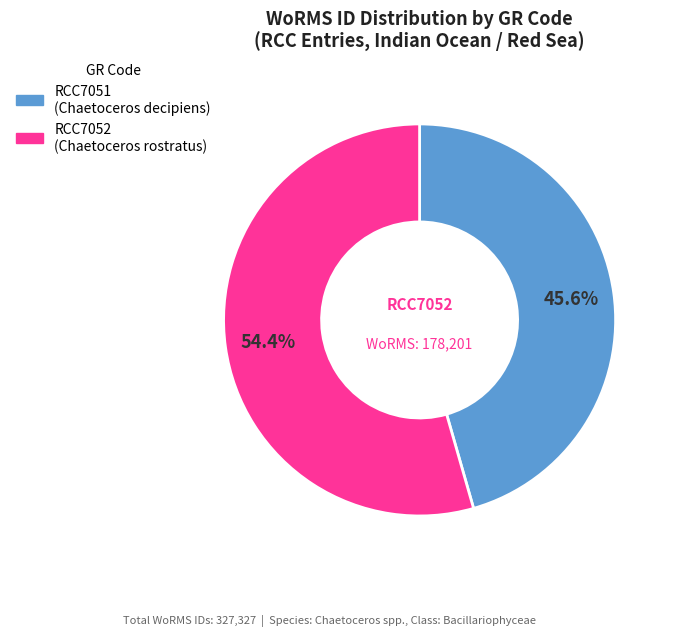

What percentage do RCC7052 and RCC7051 together represent?

100.0%